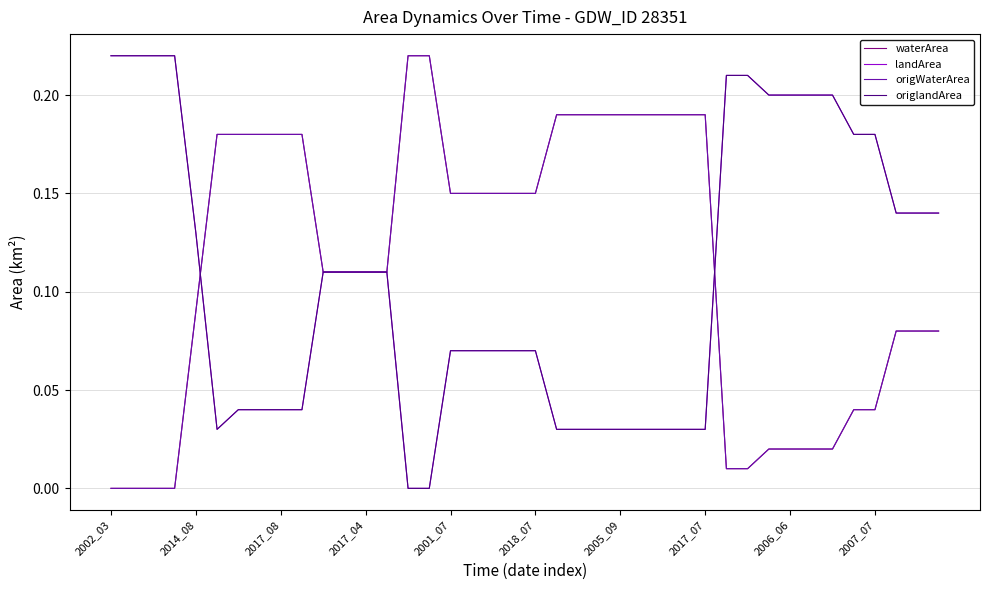

Reading left to right, list all the values displayed in this chart.

waterArea: 0.0	0.0	0.0	0.0	0.1	0.2	0.2	0.2	0.2	0.2	0.1	0.1	0.1	0.1	0.2	0.2	0.1	0.1	0.1	0.1	0.1	0.2	0.2	0.2	0.2	0.2	0.2	0.2	0.2	0.0	0.0	0.0	0.0	0.0	0.0	0.0	0.0	0.1	0.1	0.1
landArea: 0.2	0.2	0.2	0.2	0.1	0.0	0.0	0.0	0.0	0.0	0.1	0.1	0.1	0.1	0.0	0.0	0.1	0.1	0.1	0.1	0.1	0.0	0.0	0.0	0.0	0.0	0.0	0.0	0.0	0.2	0.2	0.2	0.2	0.2	0.2	0.2	0.2	0.1	0.1	0.1
origWaterArea: 0.0	0.0	0.0	0.0	0.1	0.2	0.2	0.2	0.2	0.2	0.1	0.1	0.1	0.1	0.2	0.2	0.1	0.1	0.1	0.1	0.1	0.2	0.2	0.2	0.2	0.2	0.2	0.2	0.2	0.0	0.0	0.0	0.0	0.0	0.0	0.0	0.0	0.1	0.1	0.1
origlandArea: 0.2	0.2	0.2	0.2	0.1	0.0	0.0	0.0	0.0	0.0	0.1	0.1	0.1	0.1	0.0	0.0	0.1	0.1	0.1	0.1	0.1	0.0	0.0	0.0	0.0	0.0	0.0	0.0	0.0	0.2	0.2	0.2	0.2	0.2	0.2	0.2	0.2	0.1	0.1	0.1